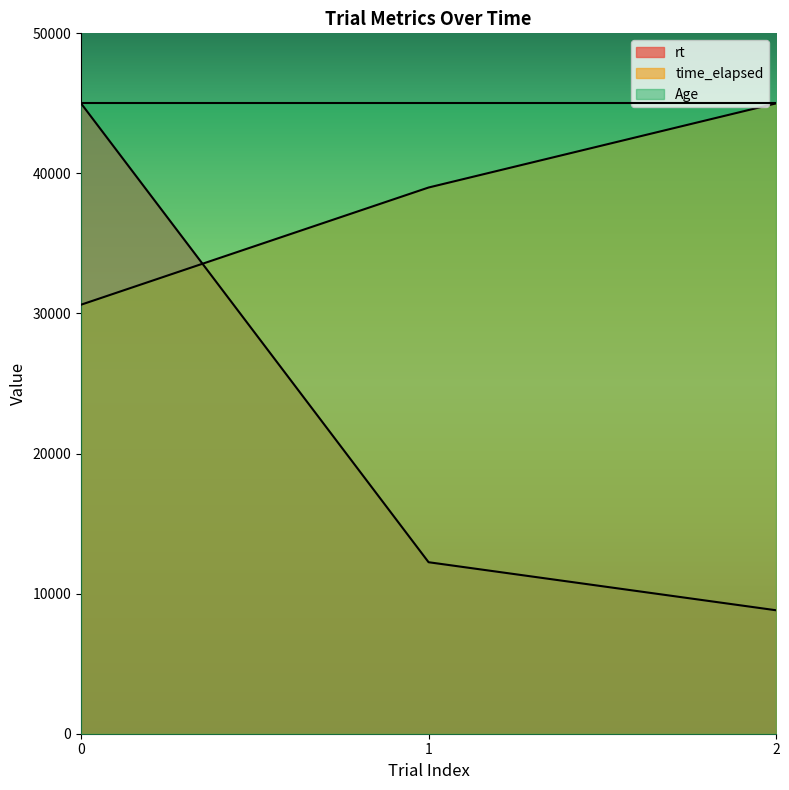

What is the difference between the maximum and minimum values in the rt series?

36186.9